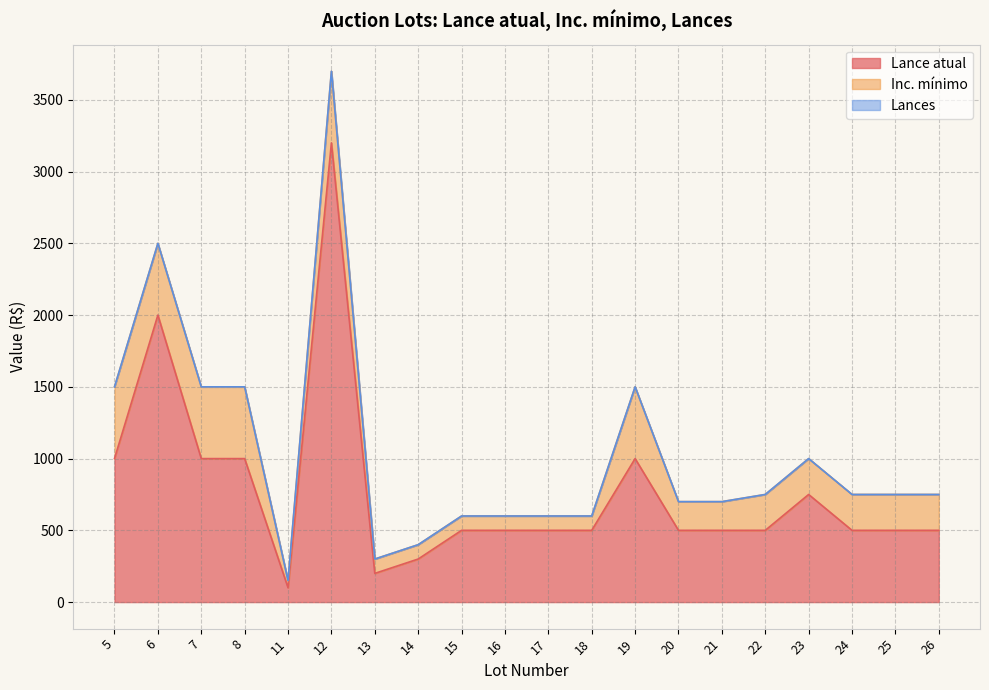

How many lines are shown in the chart?

3